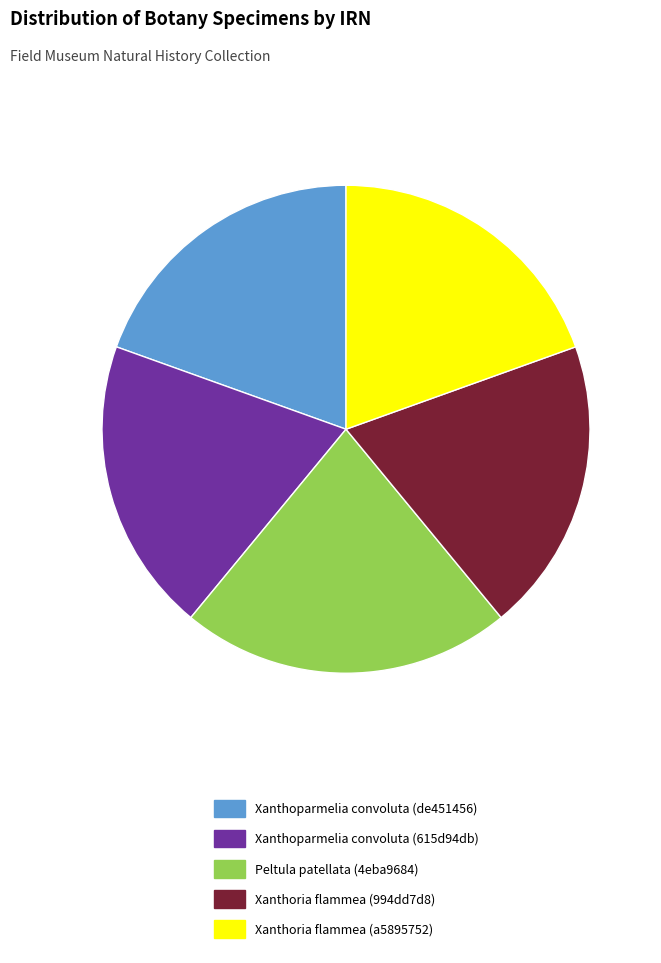

Does any single category account for the majority?

No